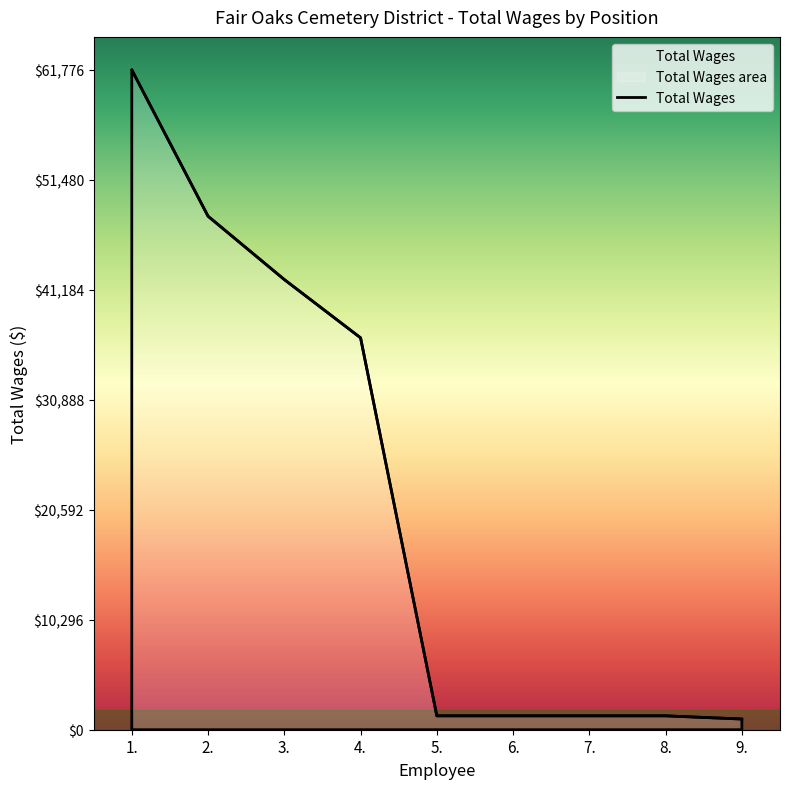

True or false: the data shows 97244 at 1..

False